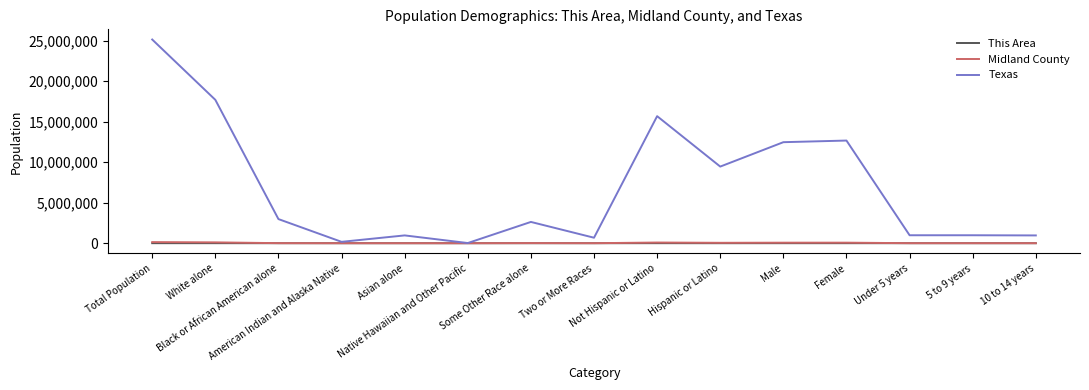

Which series has the largest range (max minus min)?

Texas